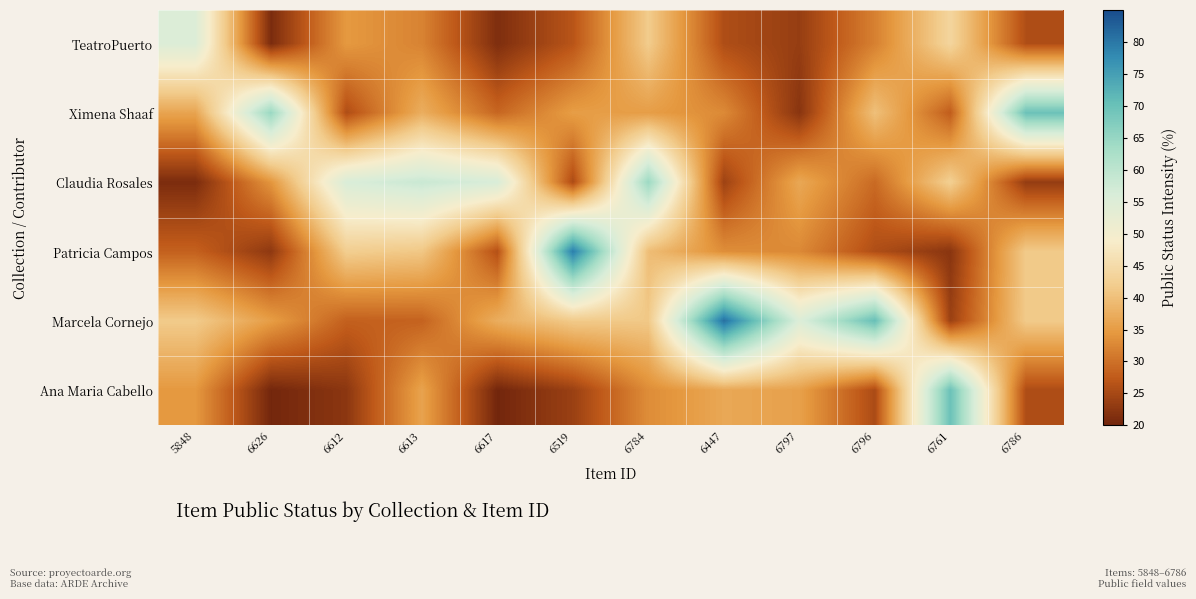

Reading left to right, extract all data points from this chart.

TeatroPuerto: 5848=55.2	6626=20.9	6612=34.6	6613=32.1	6617=21.2	6519=26.7	6784=41.8	6447=25.7	6797=23.5	6796=31.7	6761=43.7	6786=25.8
Ximena Shaaf: 5848=36.1	6626=64.8	6612=25.7	6613=37.5	6617=28.8	6519=35.2	6784=35.2	6447=32.9	6797=22.2	6796=40.0	6761=27.7	6786=69.8
Claudia Rosales: 5848=21.0	6626=34.2	6612=55.8	6613=58.2	6617=55.9	6519=25.4	6784=64.4	6447=24.2	6797=36.6	6796=29.3	6761=42.5	6786=23.3
Patricia Campos: 5848=28.2	6626=22.7	6612=42.2	6613=41.1	6617=26.2	6519=79.2	6784=39.6	6447=33.3	6797=32.7	6796=25.8	6761=22.2	6786=41.5
Marcela Cornejo: 5848=41.6	6626=35.2	6612=28.1	6613=28.4	6617=37.4	6519=41.5	6784=41.3	6447=80.8	6797=55.2	6796=70.3	6761=23.9	6786=41.6
Ana Maria Cabello: 5848=34.6	6626=20.2	6612=22.4	6613=35.9	6617=20.1	6519=23.9	6784=33.2	6447=36.6	6797=35.6	6796=25.4	6761=69.9	6786=25.7